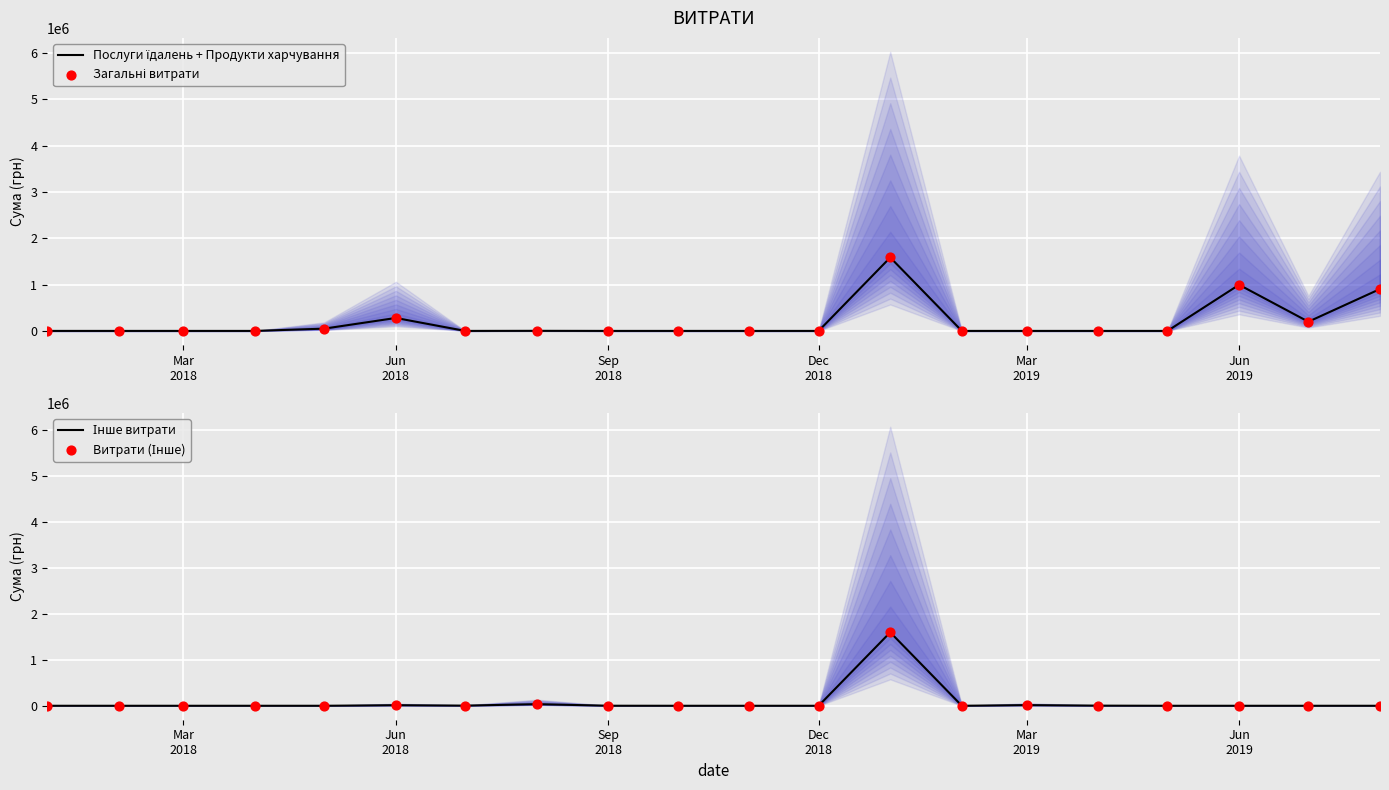

Which series has the widest spread of Y values?

Інше витрати